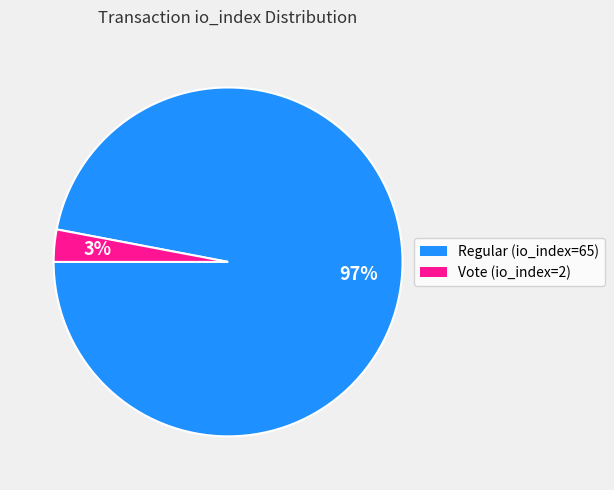

Is the sum of Regular (io_index=65) and Vote (io_index=2) greater than half?

Yes